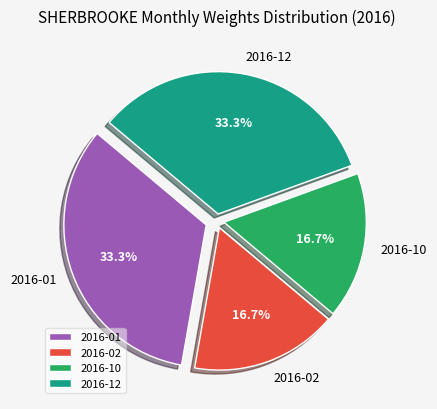

What percentage do 2016-02 and 2016-12 together represent?

50.0%